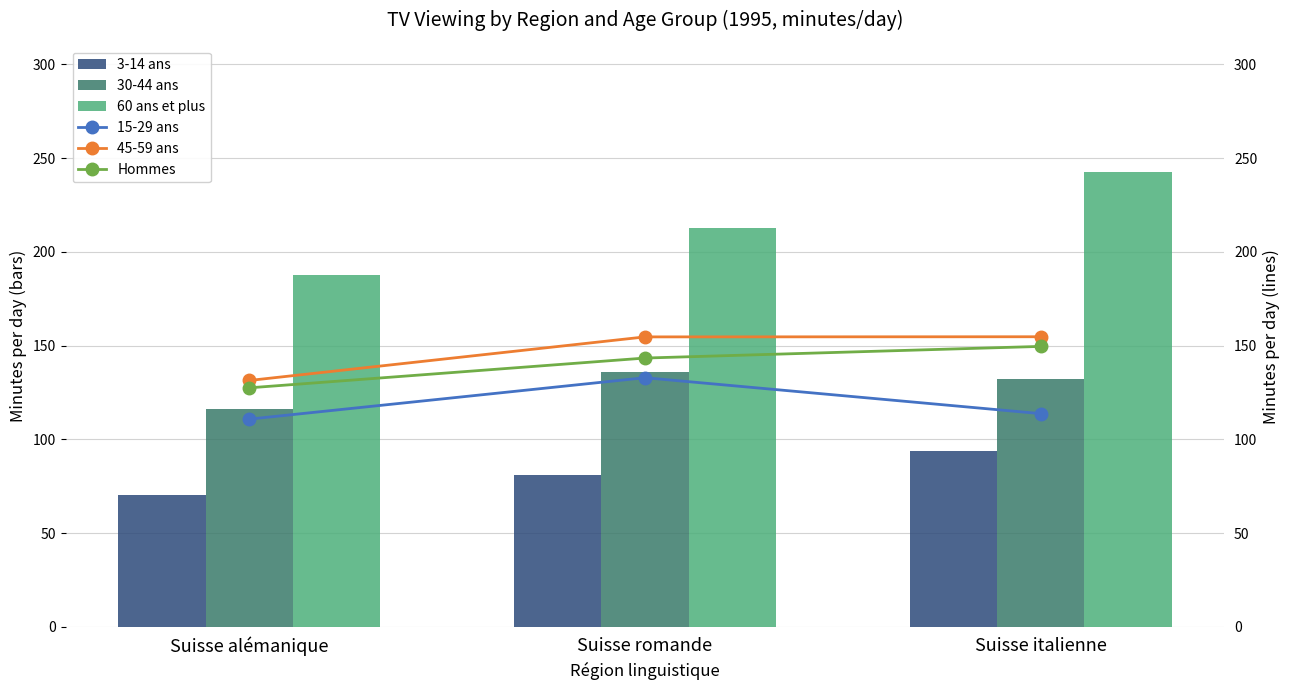

Between Suisse alémanique and Suisse italienne, which series saw the biggest shift?

60 ans et plus